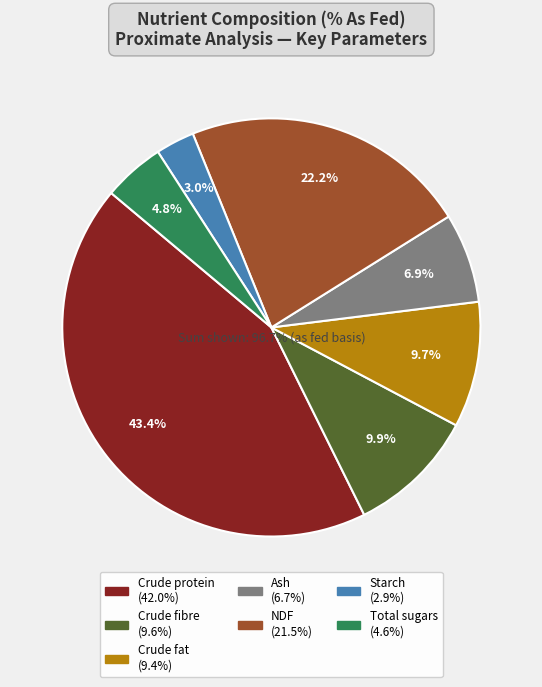

Is the sum of Total sugars and Crude fat greater than half?

No